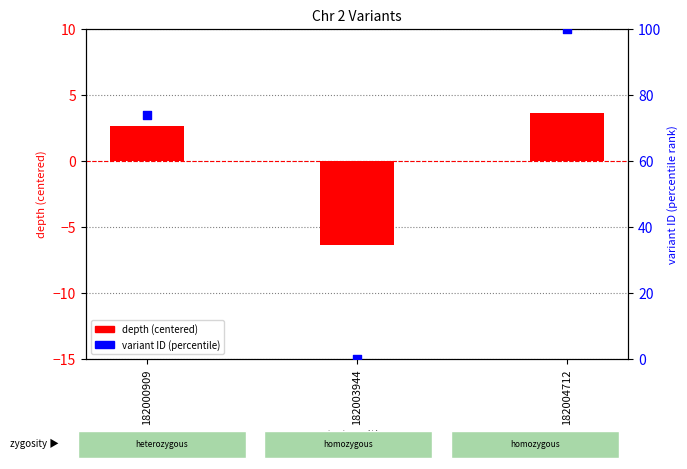

At how many categories does at least one series exceed 27?

2